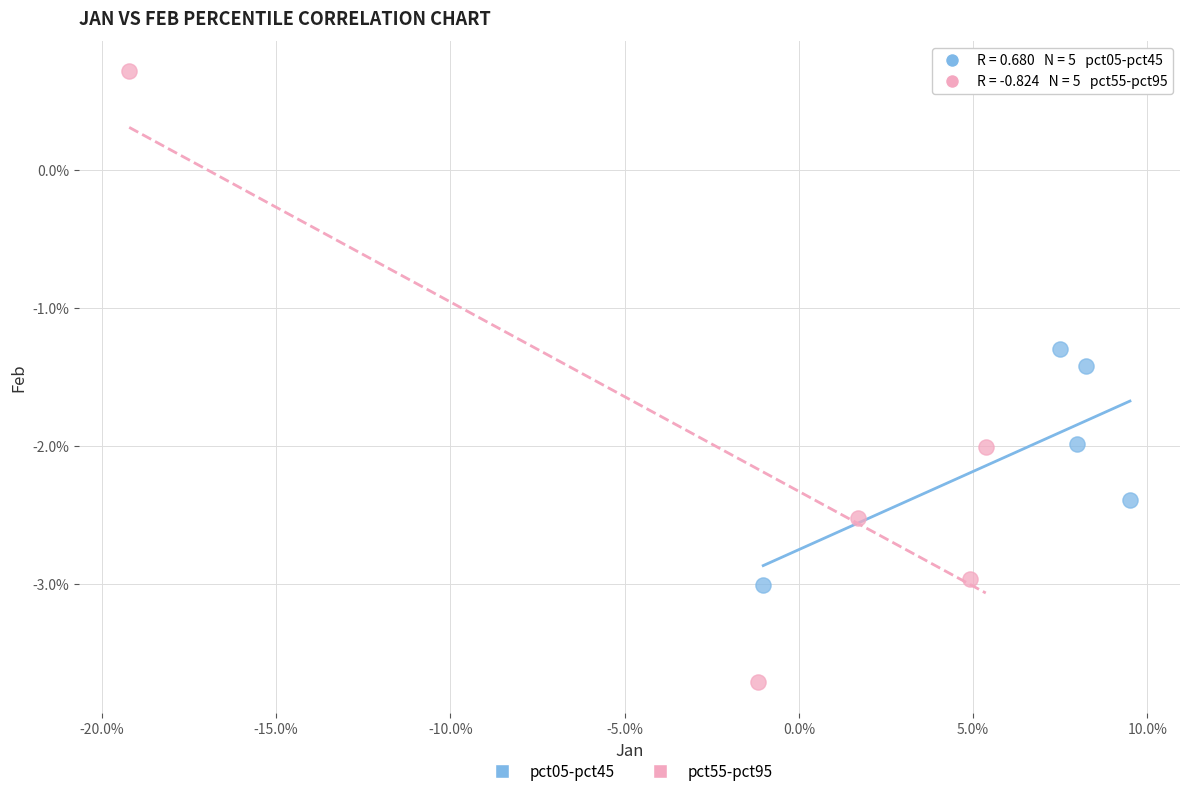

What are all the series names shown in the legend?

pct05-pct45, pct55-pct95